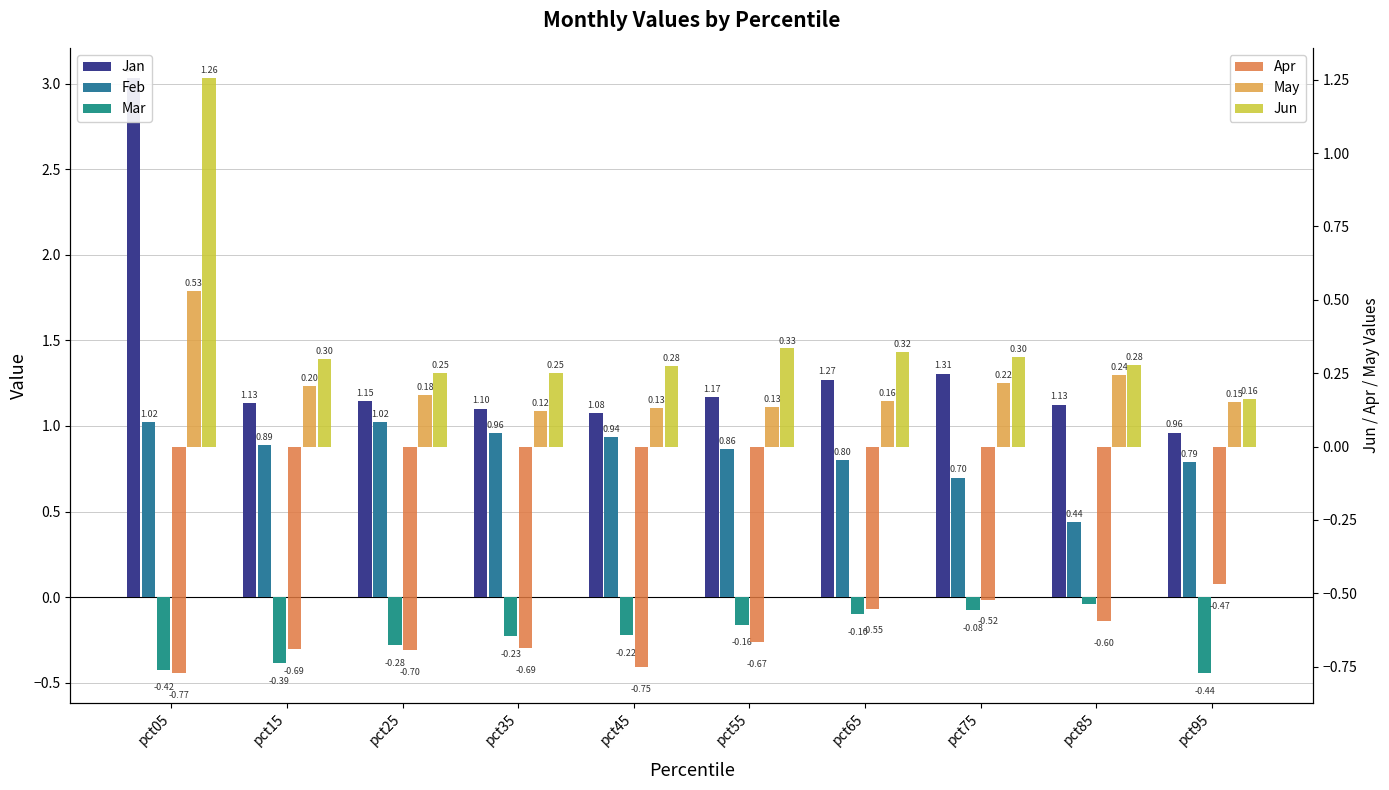

Rank the series by their maximum value, from highest to lowest.

Jan, Jun, Feb, May, Mar, Apr